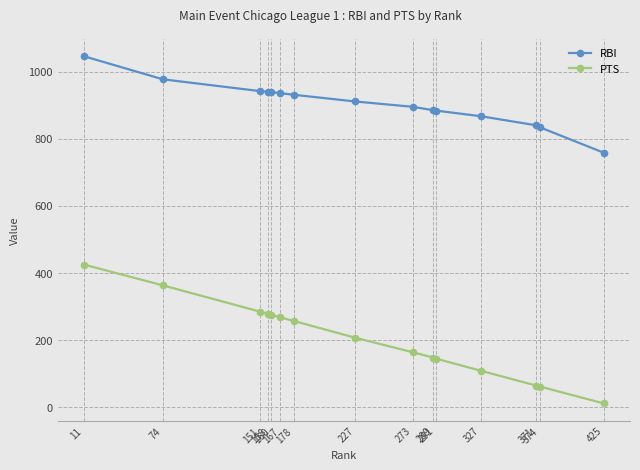

Which series has the largest total across all categories?

RBI